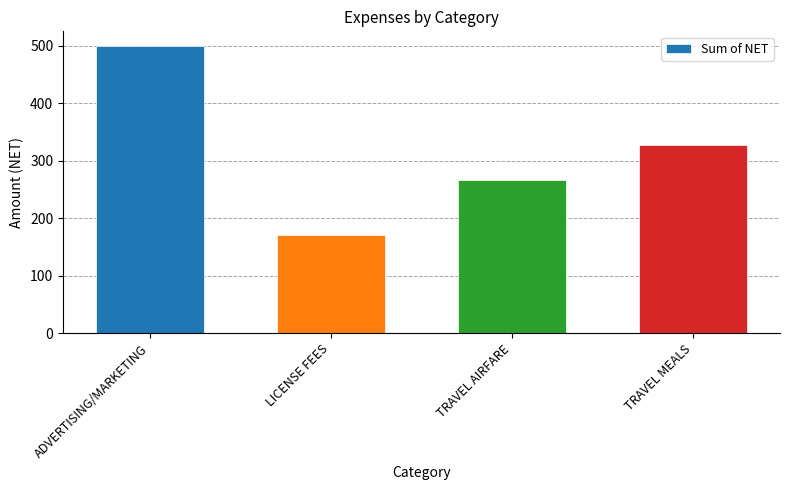

What is the difference between the maximum and minimum values?

330.0